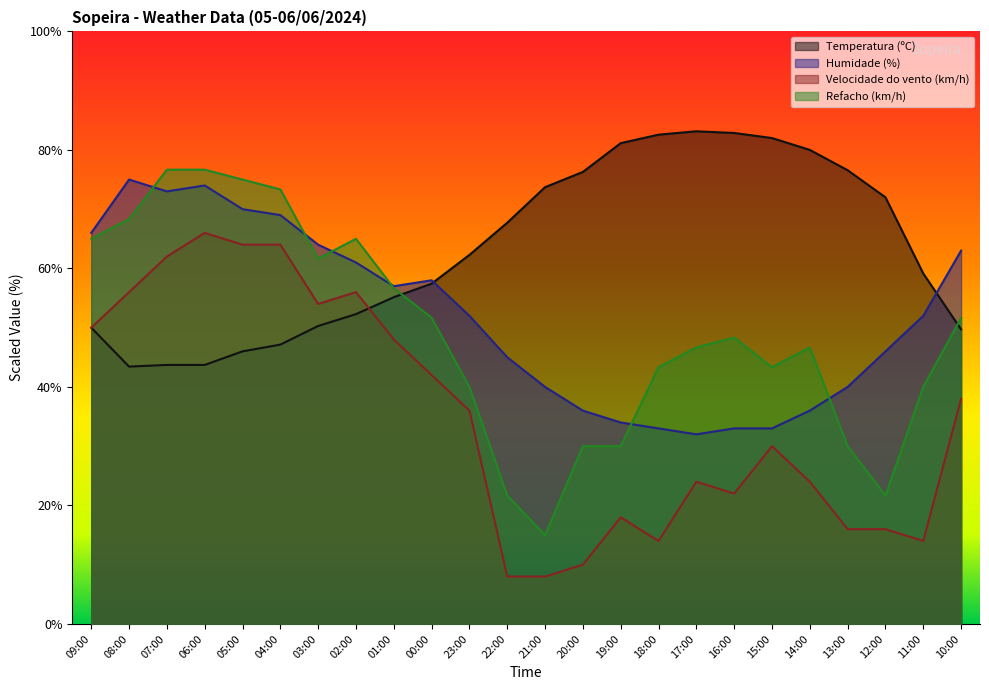

What is the difference between the second highest and second lowest values in the Humidade (%) series?

41.0